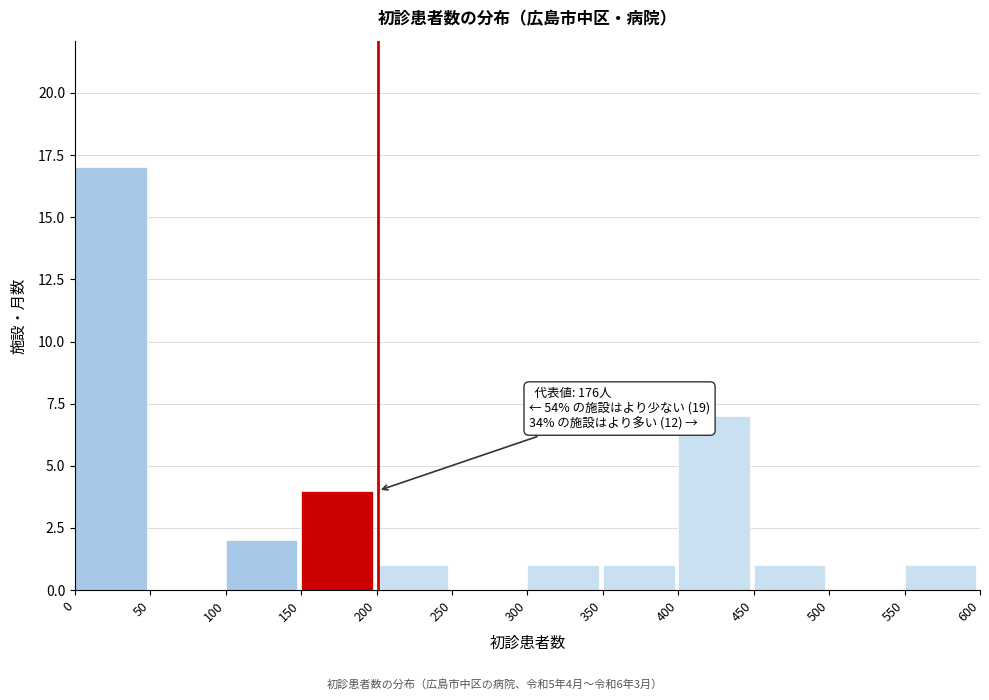

Which range on the x-axis has the tallest bar?

0 to 50